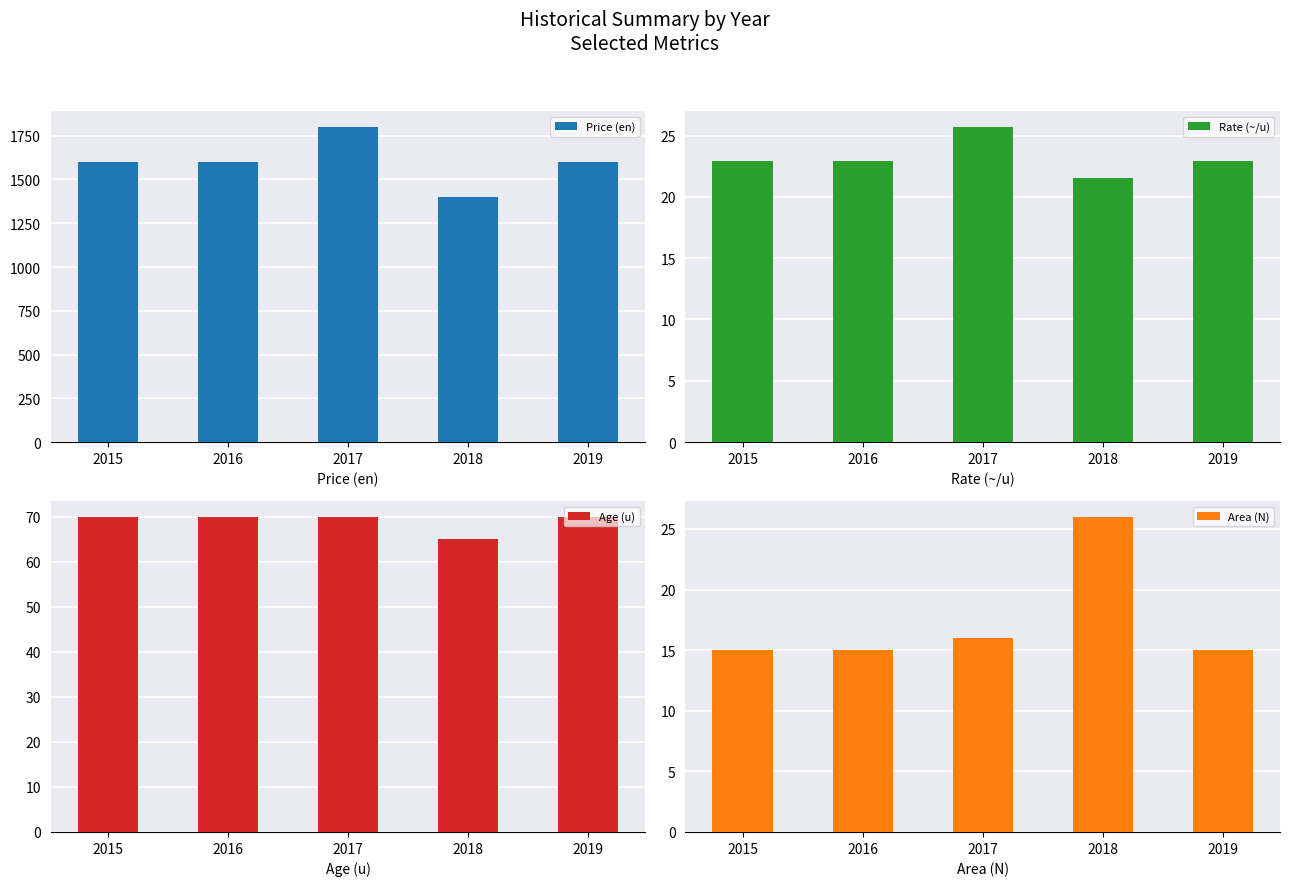

The value of Area (N) at 2019 is 10.4. True or false?

False